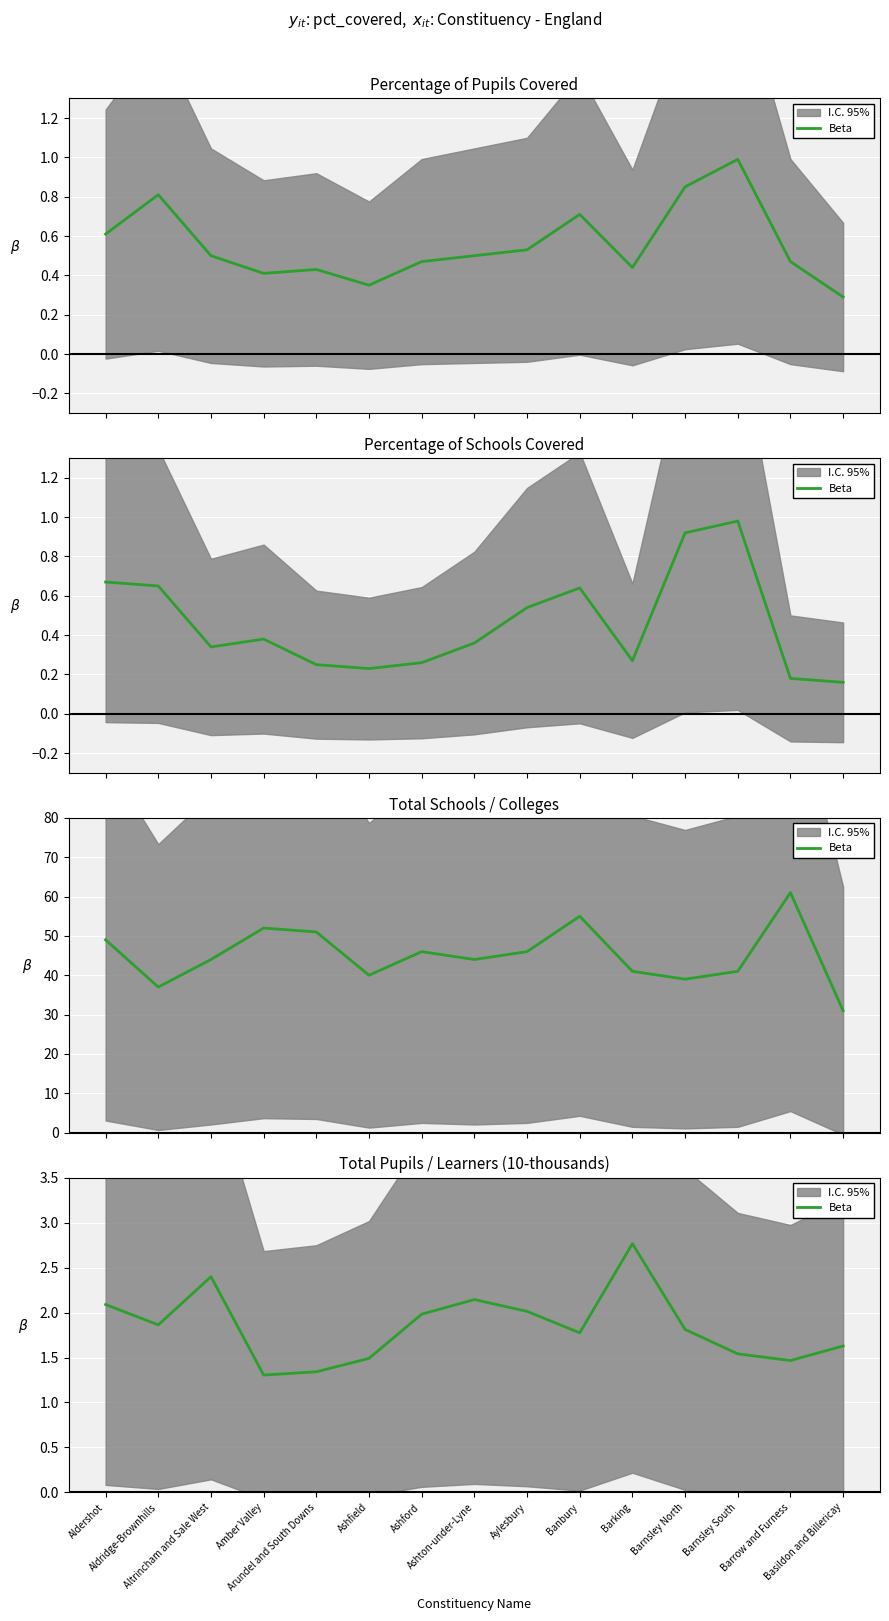

Between Basildon and Billericay and Ashfield, which is larger?

Basildon and Billericay